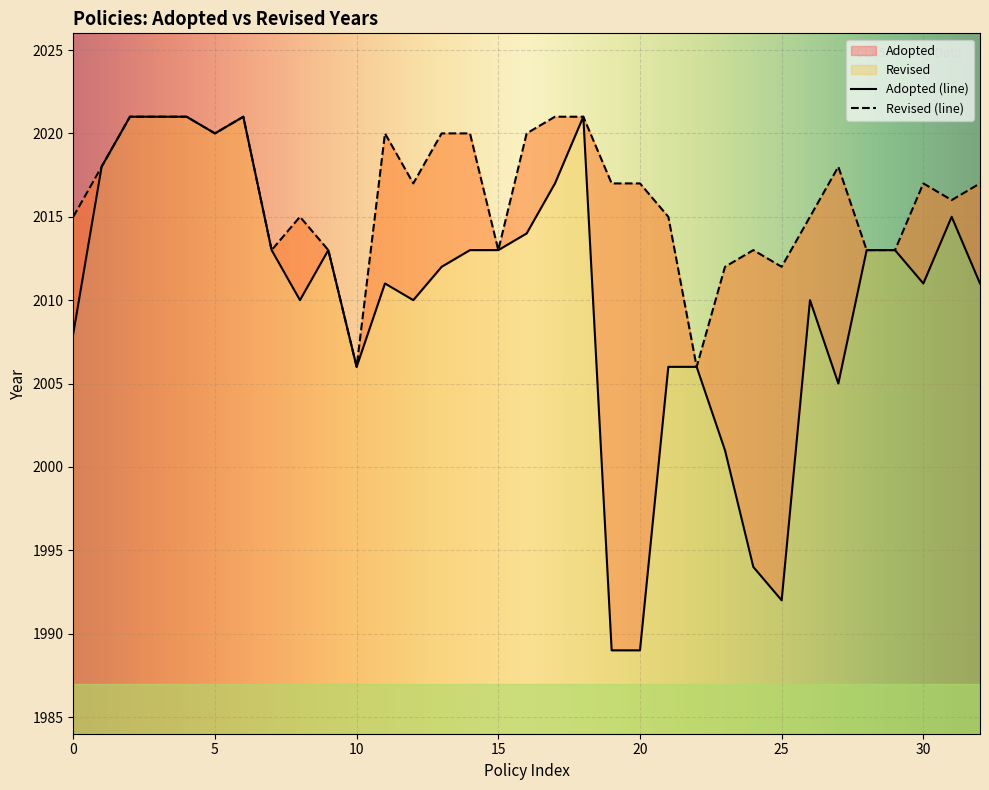

Rank the categories by value from lowest to highest.

1989, 1989, 1992, 1994, 2001, 2005, 2006, 2006, 2006, 2008, 2010, 2010, 2010, 2011, 2011, 2011, 2012, 2013, 2013, 2013, 2013, 2013, 2013, 2014, 2015, 2017, 2018, 2020, 2021, 2021, 2021, 2021, 2021